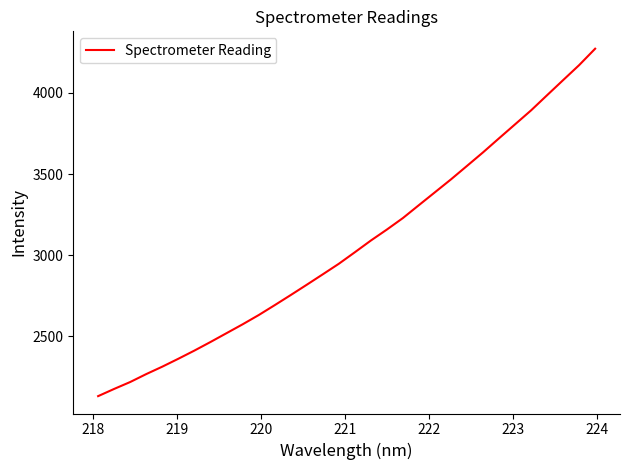

What is the maximum value shown in the chart?

4271.5